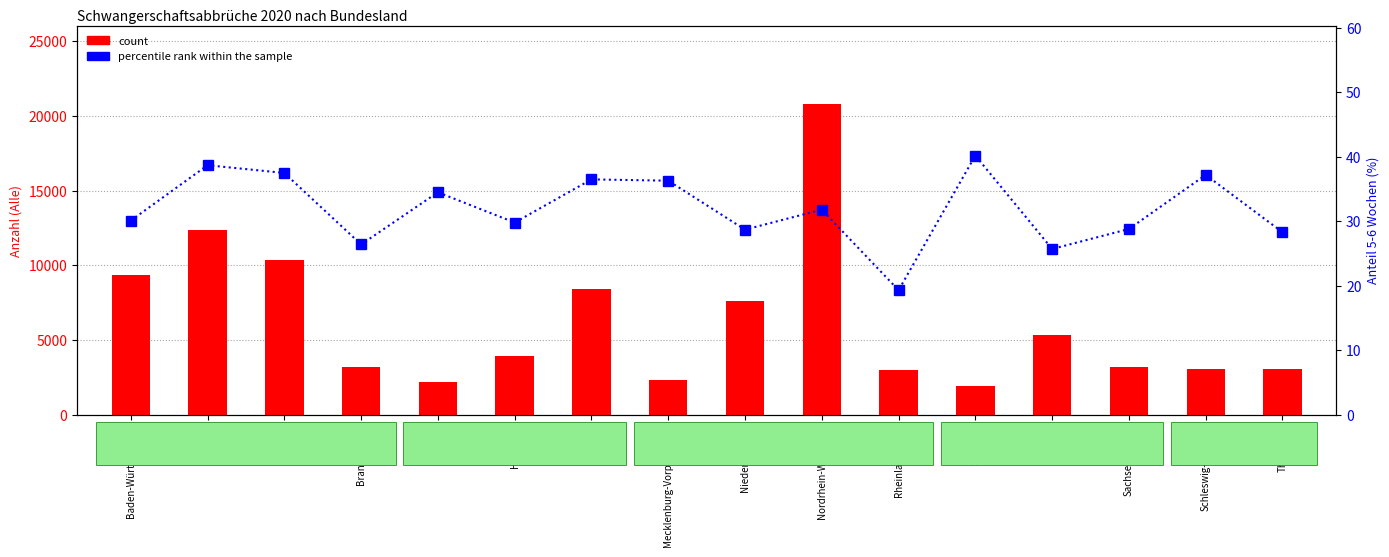

What is the difference between the maximum and minimum values in the count series?

18908.0